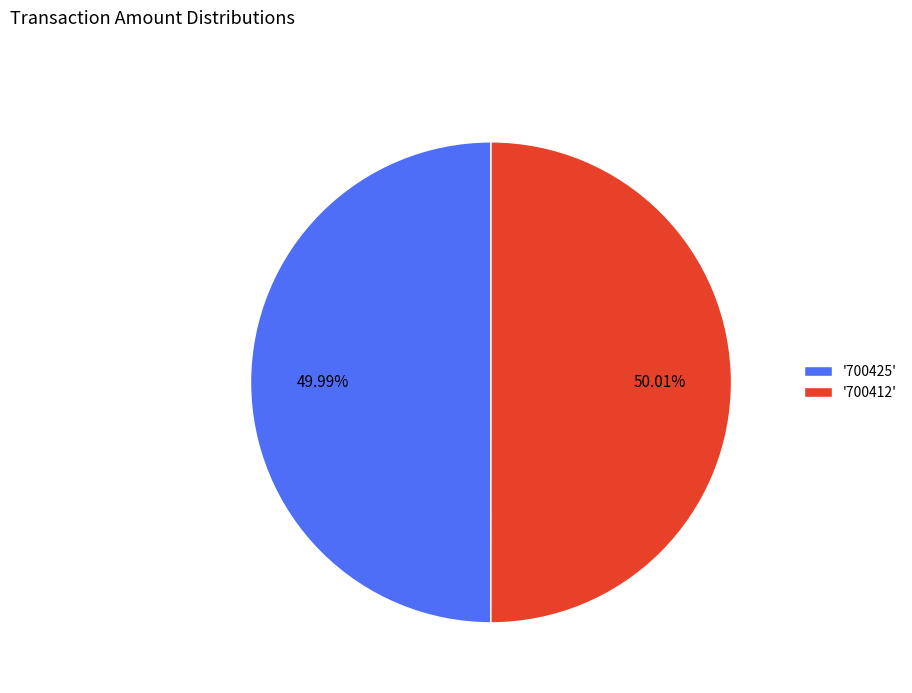

Does any single category account for the majority?

Yes